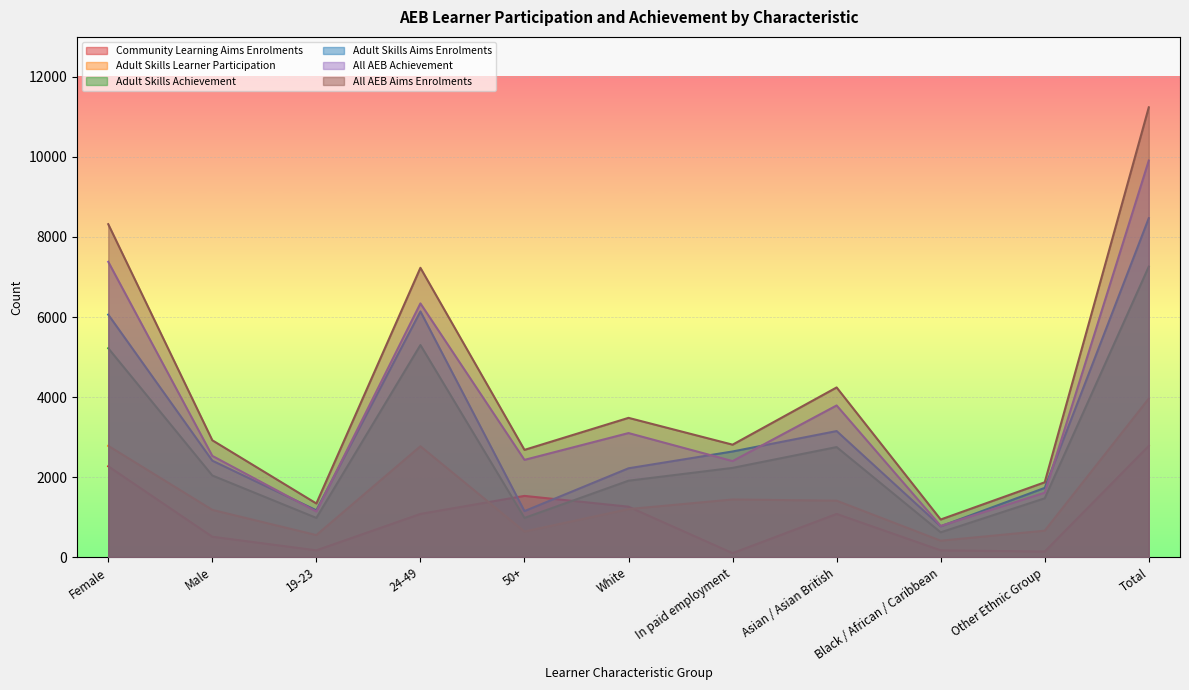

What position from the left is 19-23?

3